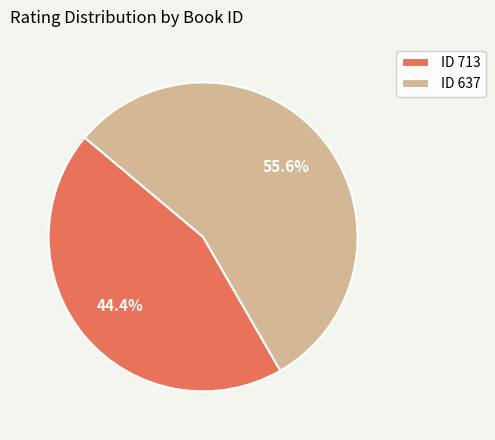

Does ID 637 represent more than half of the total?

Yes